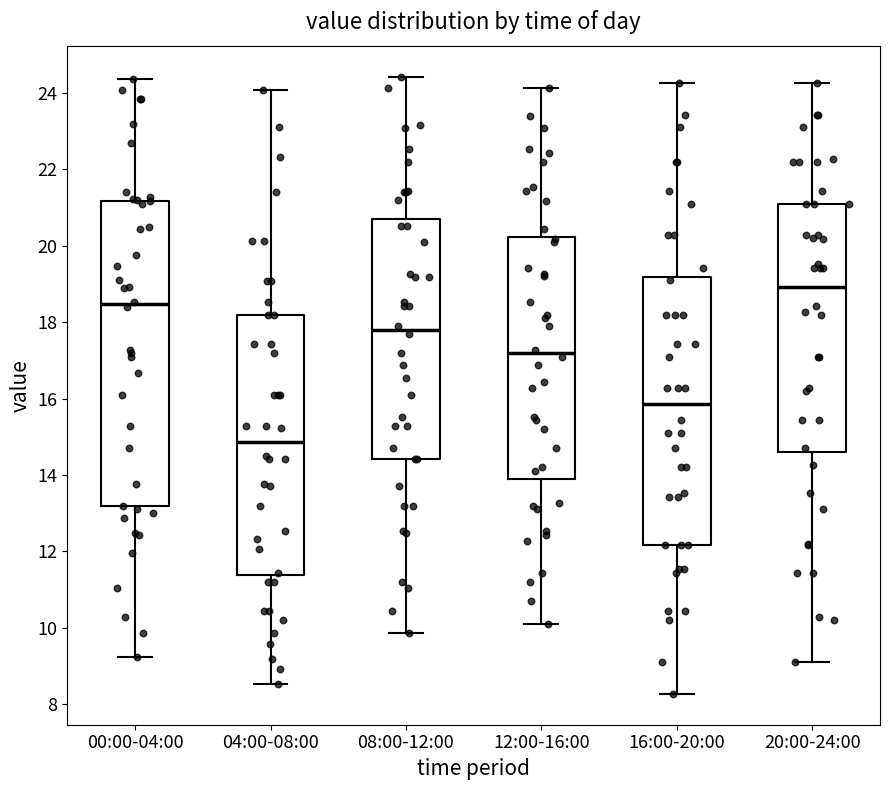

Reading left to right, transcribe this box plot: for each box, give where its median line is, the range the box spans, and where its two whiskers end, as read against the y-axis. The values are not printed on the chart, so give them approximately, as read against the axis.

00:00-04:00: median 18.4, box 13.2 to 21.2, whiskers 9.2 to 24.4
04:00-08:00: median 14.8, box 11.4 to 18.2, whiskers 8.6 to 24.0
08:00-12:00: median 17.8, box 14.4 to 20.6, whiskers 9.8 to 24.4
12:00-16:00: median 17.2, box 13.8 to 20.2, whiskers 10.2 to 24.2
16:00-20:00: median 15.8, box 12.2 to 19.2, whiskers 8.2 to 24.2
20:00-24:00: median 19.0, box 14.6 to 21.2, whiskers 9.2 to 24.2